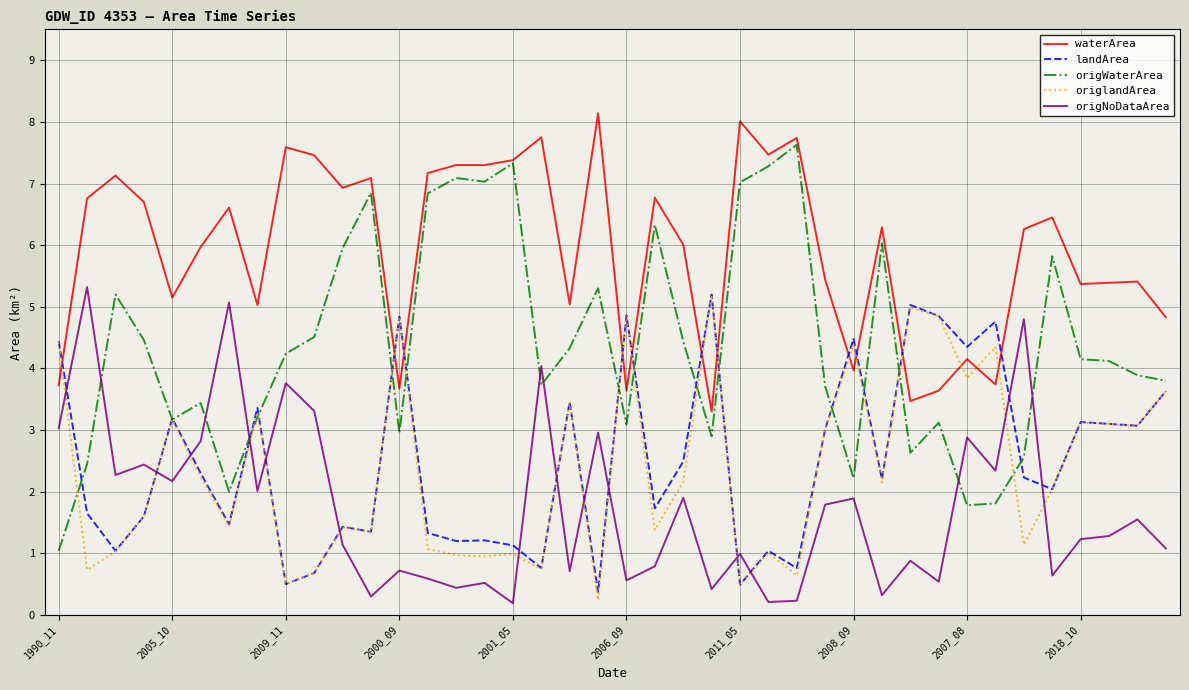

True or false: waterArea and origNoDataArea cross at least once.

False